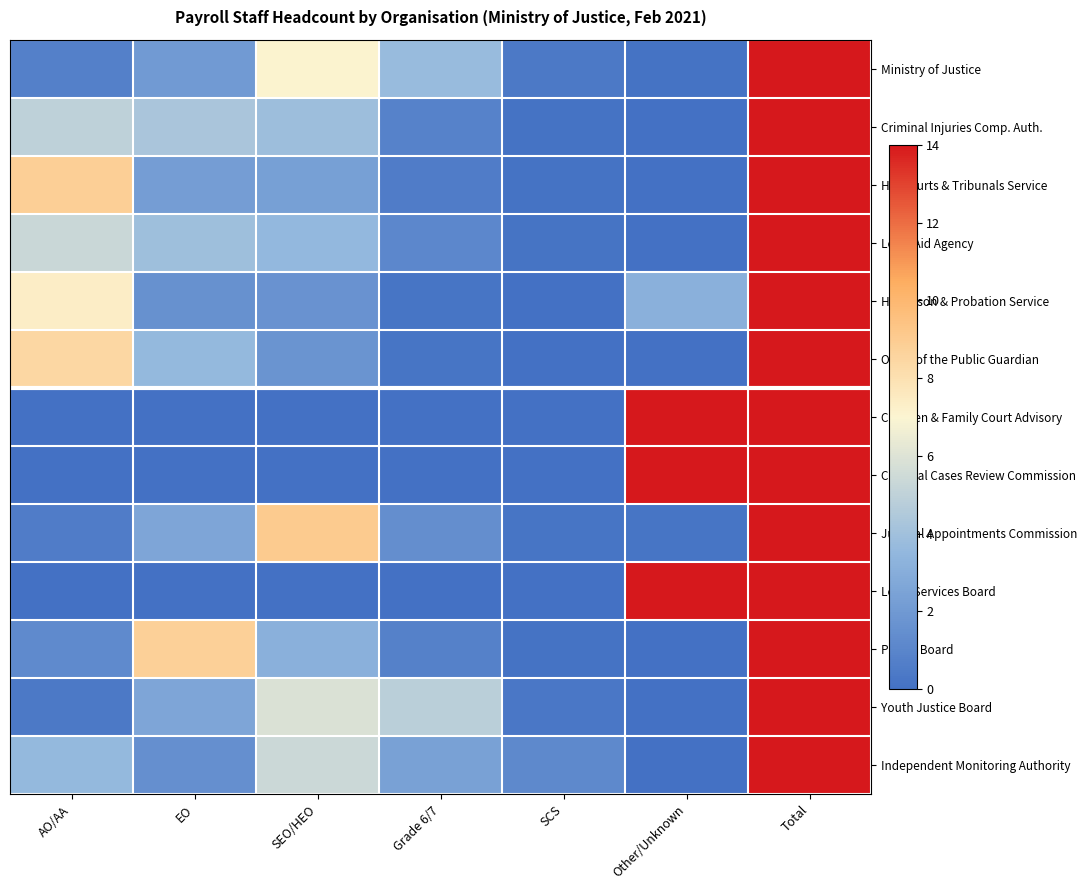

Reading left to right, what are all the values shown in this chart?

Ministry of Justice: AO/AA=0.7	EO=2.0	SEO/HEO=7.1	Grade 6/7=3.7	SCS=0.4	Other/Unknown=0.1	Total=14.0
Criminal Injuries Comp. Auth.: AO/AA=4.9	EO=4.3	SEO/HEO=3.9	Grade 6/7=0.8	SCS=0.1	Other/Unknown=0.0	Total=14.0
HM Courts & Tribunals Service: AO/AA=8.8	EO=2.2	SEO/HEO=2.3	Grade 6/7=0.6	SCS=0.1	Other/Unknown=0.0	Total=14.0
Legal Aid Agency: AO/AA=5.3	EO=3.9	SEO/HEO=3.5	Grade 6/7=1.1	SCS=0.1	Other/Unknown=0.0	Total=14.0
HM Prison & Probation Service: AO/AA=7.3	EO=1.6	SEO/HEO=1.7	Grade 6/7=0.2	SCS=0.0	Other/Unknown=3.1	Total=14.0
Office of the Public Guardian: AO/AA=8.4	EO=3.6	SEO/HEO=1.7	Grade 6/7=0.2	SCS=0.0	Other/Unknown=0.0	Total=14.0
Children & Family Court Advisory: AO/AA=0.0	EO=0.0	SEO/HEO=0.0	Grade 6/7=0.0	SCS=0.0	Other/Unknown=14.0	Total=14.0
Criminal Cases Review Commission: AO/AA=0.0	EO=0.0	SEO/HEO=0.0	Grade 6/7=0.0	SCS=0.0	Other/Unknown=14.0	Total=14.0
Judicial Appointments Commission: AO/AA=0.6	EO=2.6	SEO/HEO=9.0	Grade 6/7=1.5	SCS=0.2	Other/Unknown=0.2	Total=14.0
Legal Services Board: AO/AA=0.0	EO=0.0	SEO/HEO=0.0	Grade 6/7=0.0	SCS=0.0	Other/Unknown=14.0	Total=14.0
Parole Board: AO/AA=1.2	EO=8.8	SEO/HEO=3.1	Grade 6/7=0.8	SCS=0.1	Other/Unknown=0.0	Total=14.0
Youth Justice Board: AO/AA=0.4	EO=2.6	SEO/HEO=5.9	Grade 6/7=4.9	SCS=0.3	Other/Unknown=0.0	Total=14.0
Independent Monitoring Authority: AO/AA=3.6	EO=1.5	SEO/HEO=5.4	Grade 6/7=2.4	SCS=1.2	Other/Unknown=0.0	Total=14.0